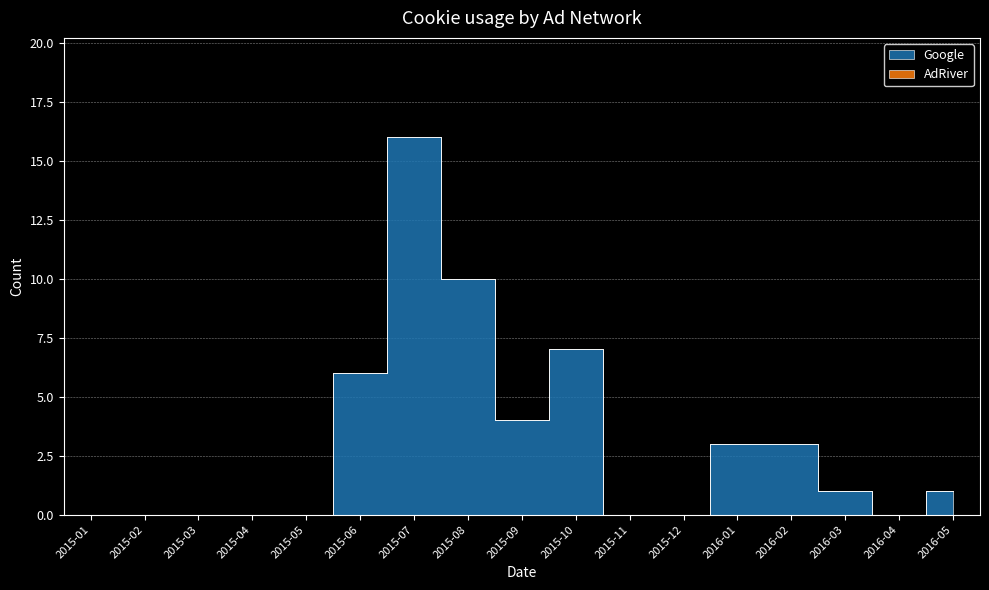

How many lines are shown in the chart?

2